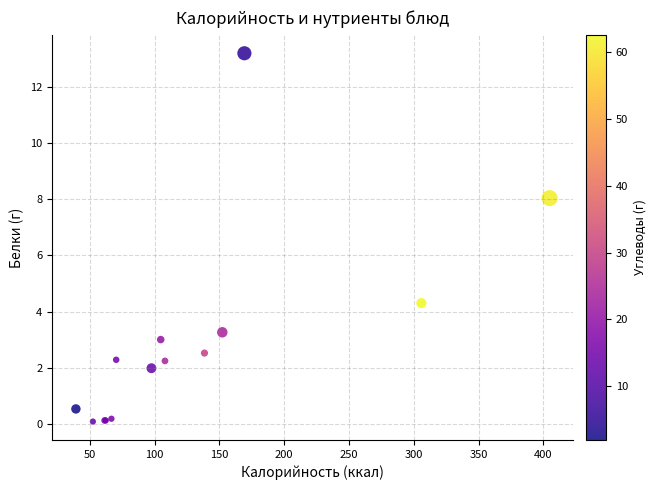

What Y value in the scatter plot is closest to 6?

4.3